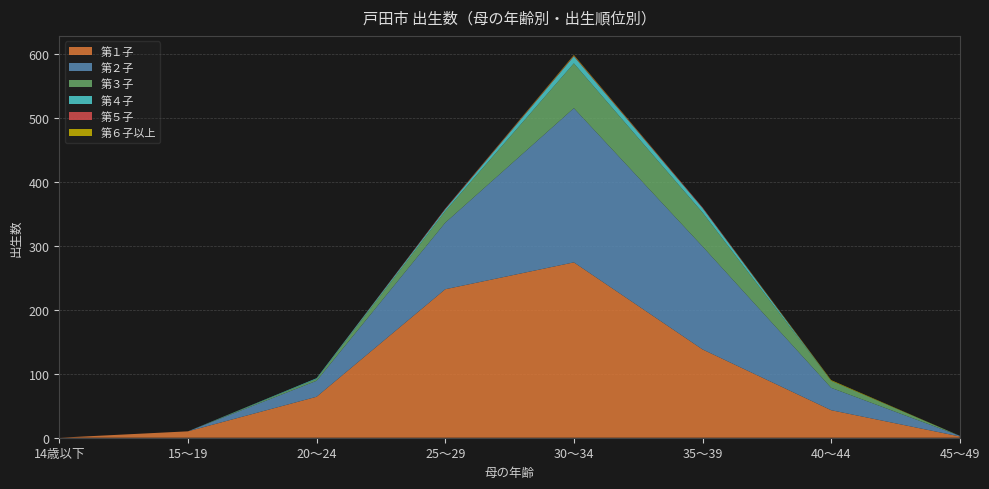

Reading left to right, what are all the values shown in this chart?

第１子: 14歳以下=0	15～19=10	20～24=64	25～29=232	30～34=274	35～39=138	40～44=43	45～49=2
第２子: 14歳以下=0	15～19=0	20～24=25	25～29=104	30～34=241	35～39=161	40～44=35	45～49=1
第３子: 14歳以下=0	15～19=0	20～24=3	25～29=18	30～34=70	35～39=53	40～44=11	45～49=0
第４子: 14歳以下=0	15～19=0	20～24=1	25～29=3	30～34=11	35～39=7	40～44=0	45～49=0
第５子: 14歳以下=0	15～19=0	20～24=0	25～29=1	30～34=1	35～39=1	40～44=0	45～49=0
第６子以上: 14歳以下=0	15～19=0	20～24=0	25～29=0	30～34=1	35～39=0	40～44=1	45～49=0